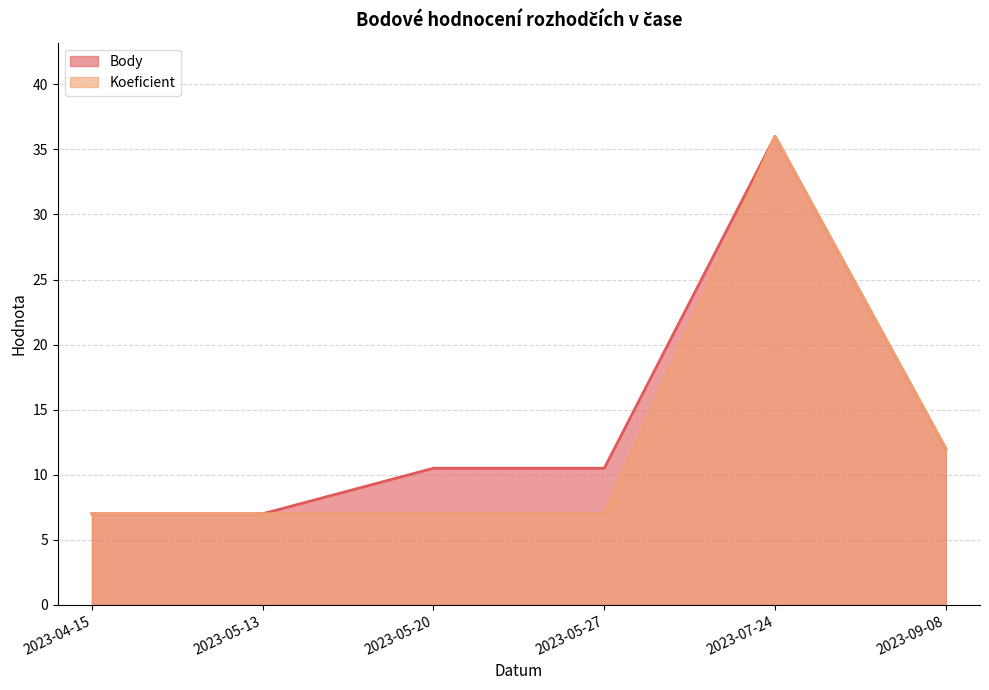

List the labels in order of Body value, smallest first.

2023-04-15, 2023-05-13, 2023-05-20, 2023-05-27, 2023-09-08, 2023-07-24